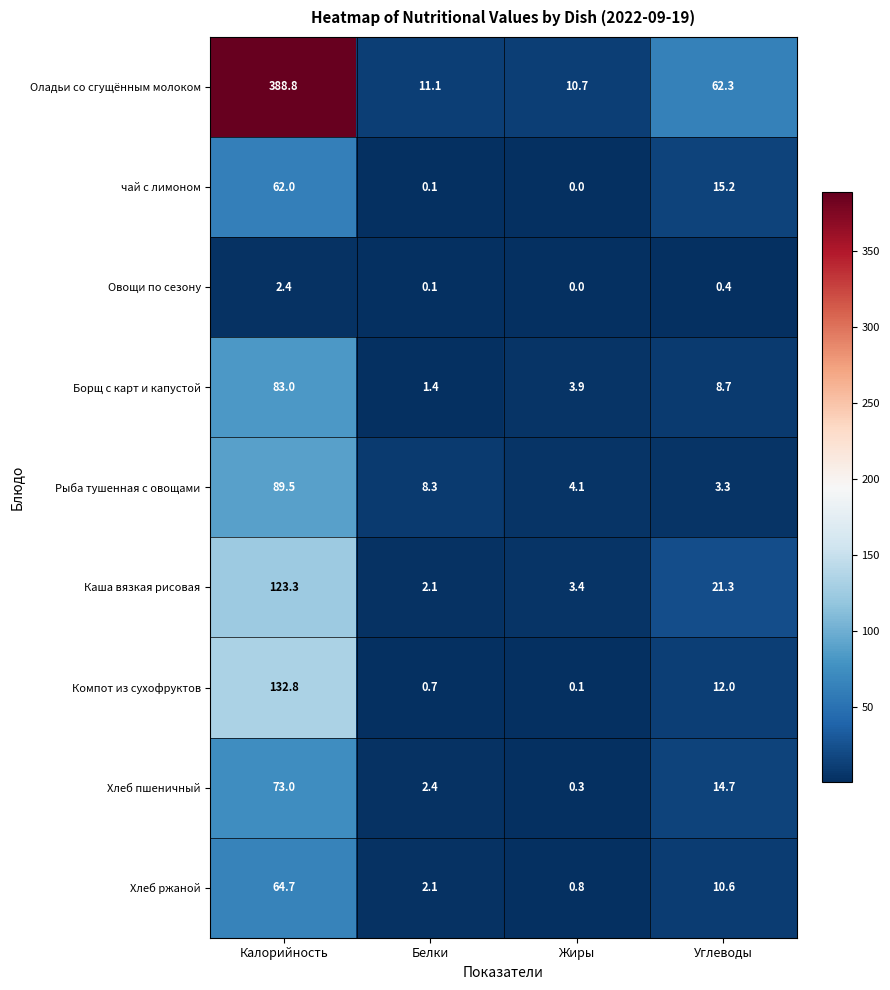

What is the total value across all series at Белки?

28.3